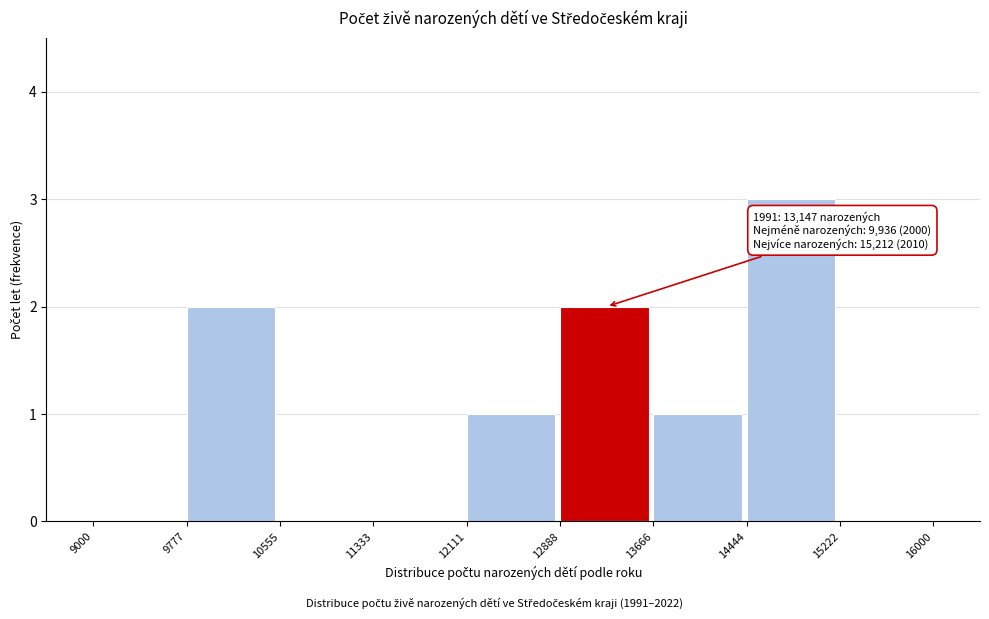

Over which range of the x-axis is the bar tallest?

14444 to 15222